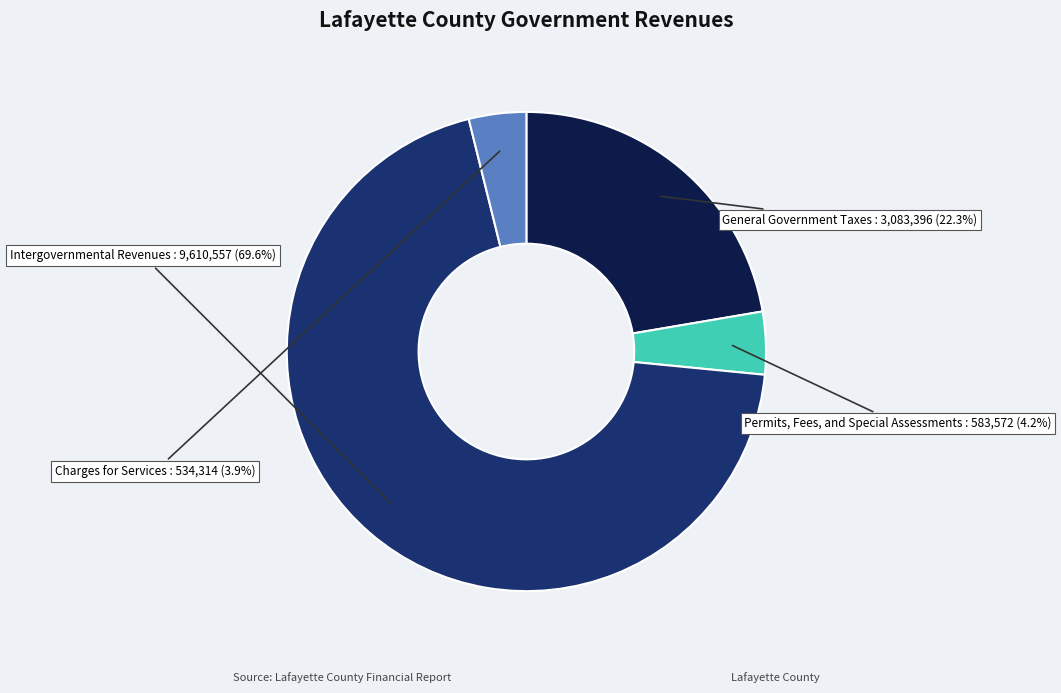

Which slice is the largest?

Intergovernmental Revenues